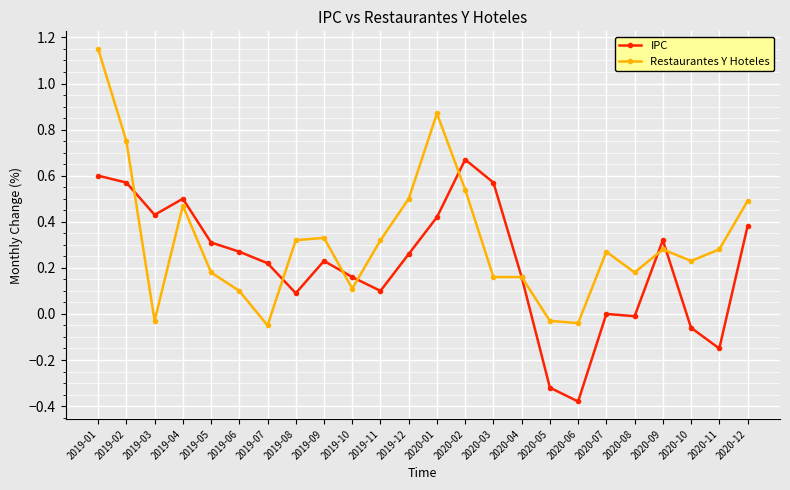

At which category does IPC reach its first local valley?

2019-03